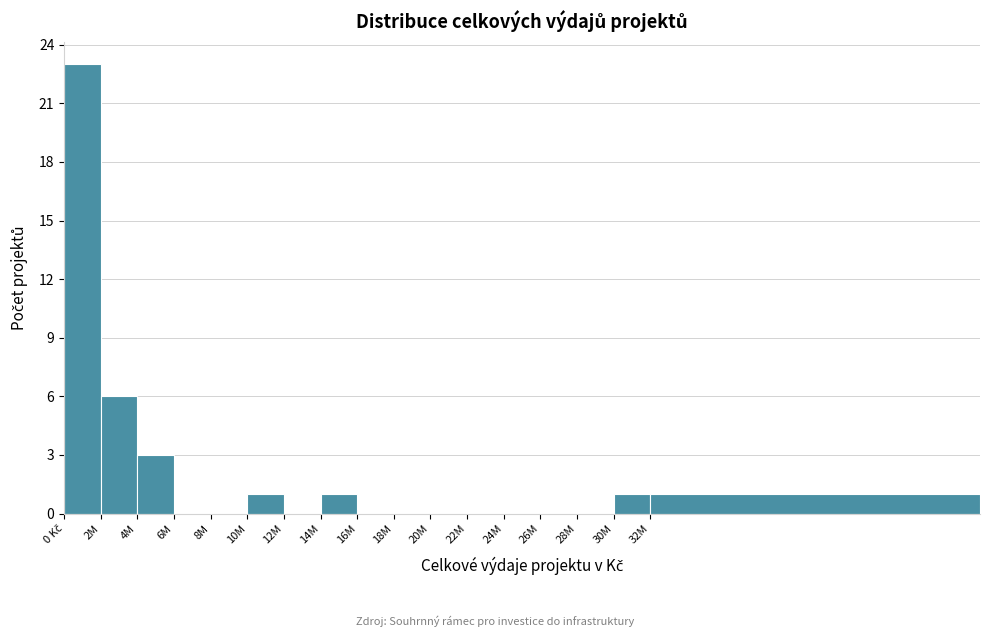

What is the change in value from 20M to 30M?

+1